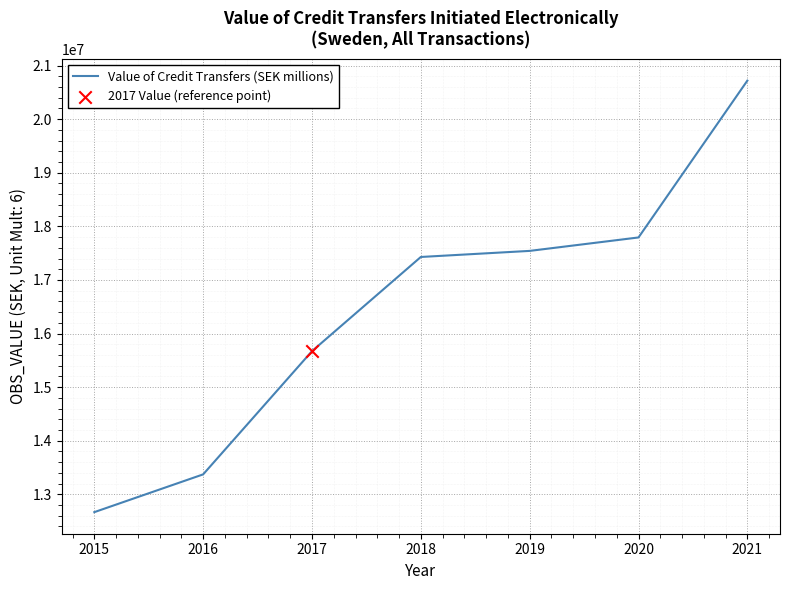

What is the change in value from 2017 to 2020?

+2121605.2